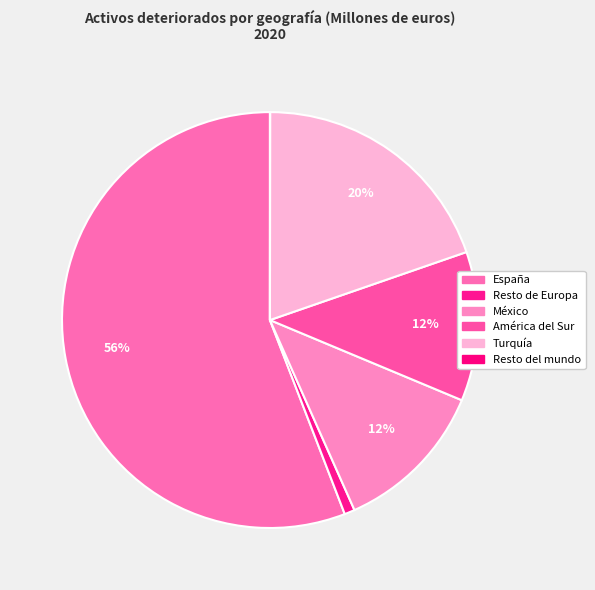

To the nearest percent, what is the average slice percentage?

17%